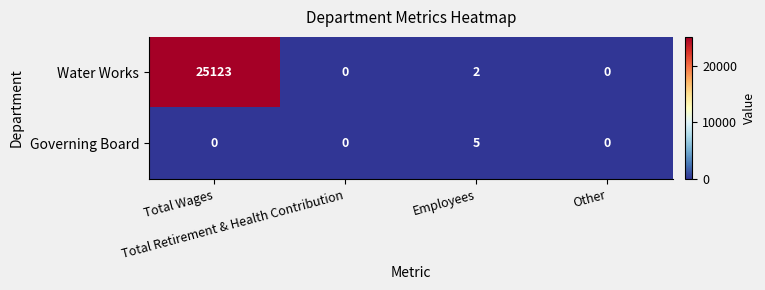

How many series are shown in this chart?

2